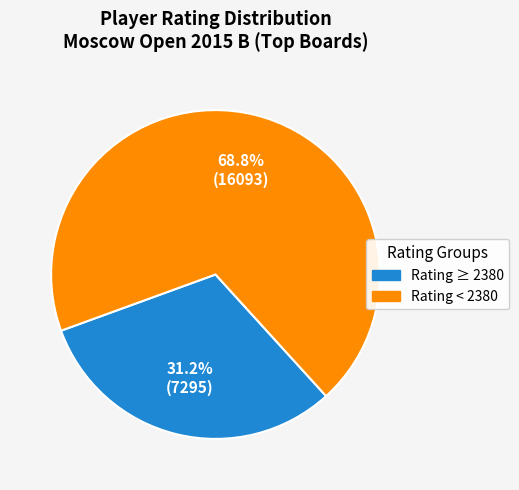

Count the number of slices in the pie.

2